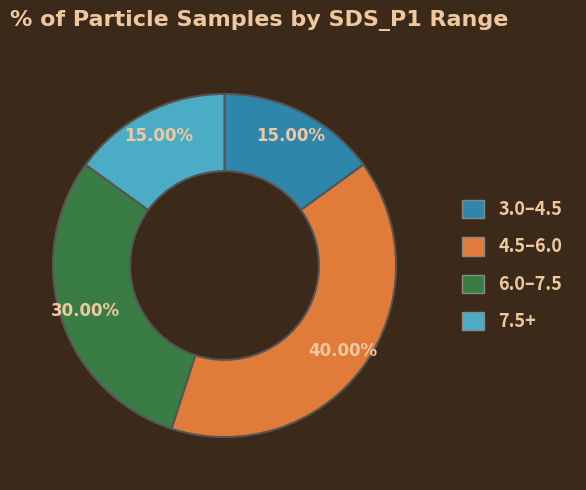

Is there any slice that represents more than half of the pie?

No